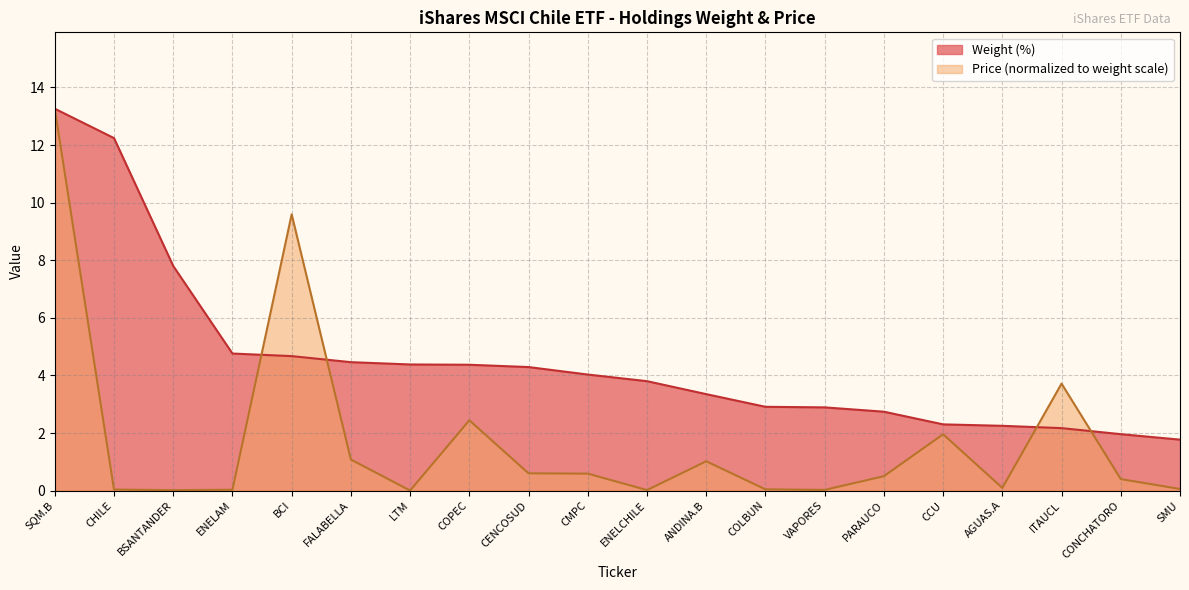

The Price series shows 1.1 at FALABELLA. True or false?

True